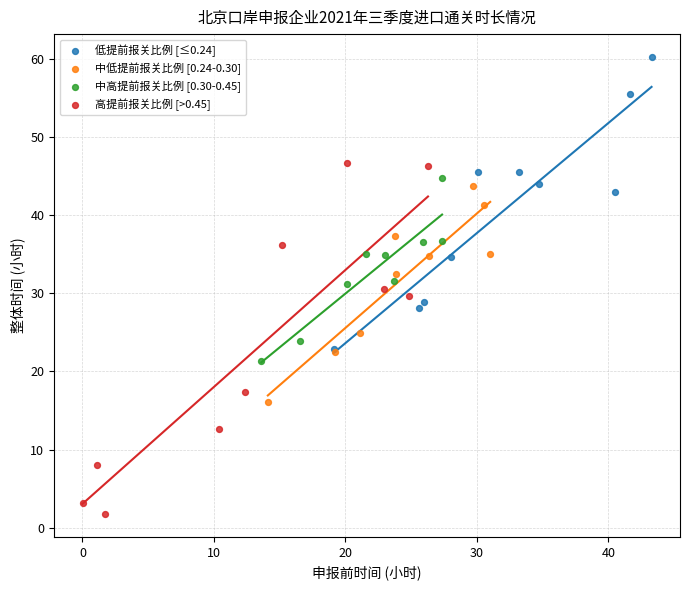

Which series has the widest spread of Y values?

高提前报关比例 [>0.45]